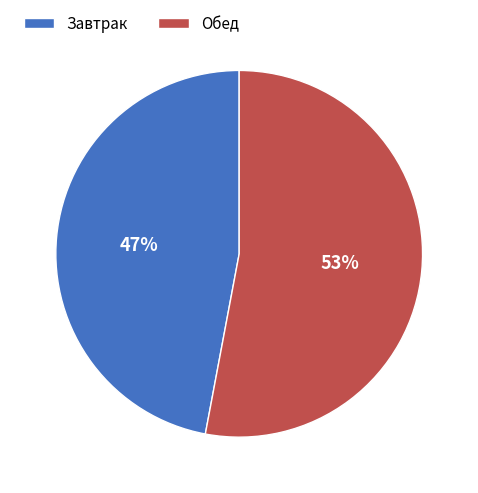

Is it true that Завтрак is 47% of the pie?

True